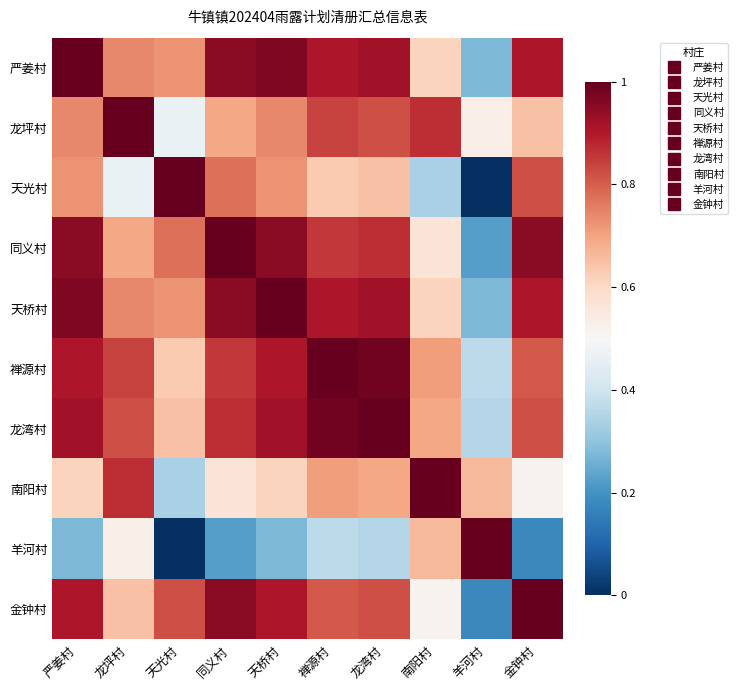

What is the spread (max minus min) of values at 南阳村?

0.7